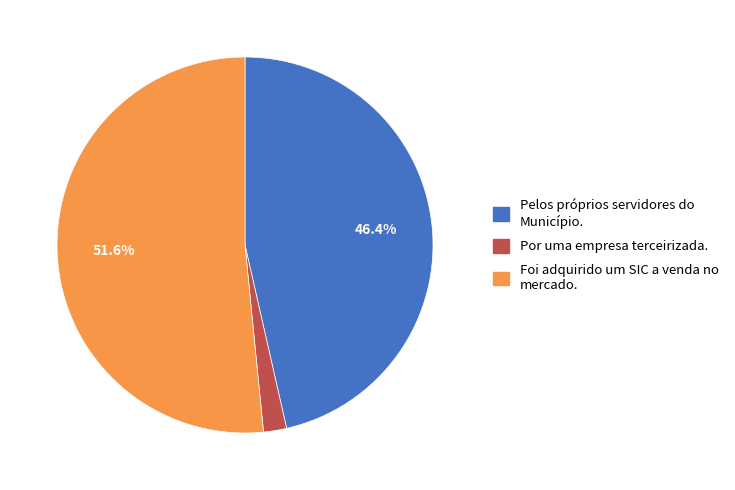

To the nearest percent, what is the difference between the largest and smallest slice percentages?

50%